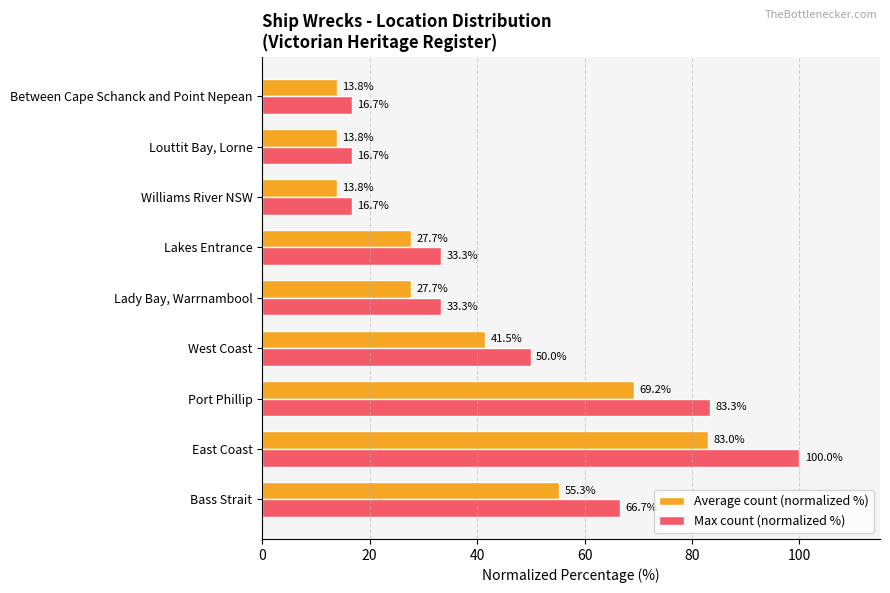

List the series in order of their overall mean, lowest first.

Average count (normalized %), Max count (normalized %)